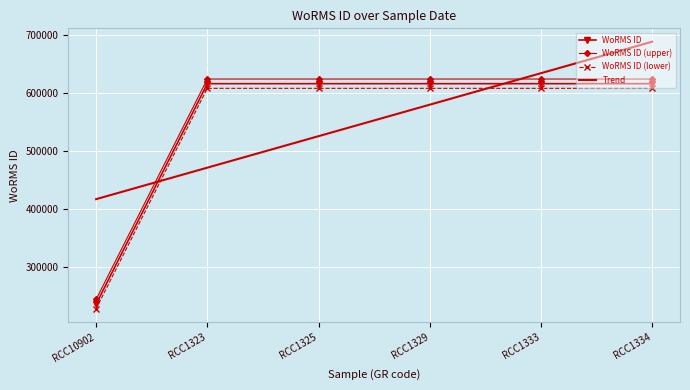

What position from the right is RCC1323?

5